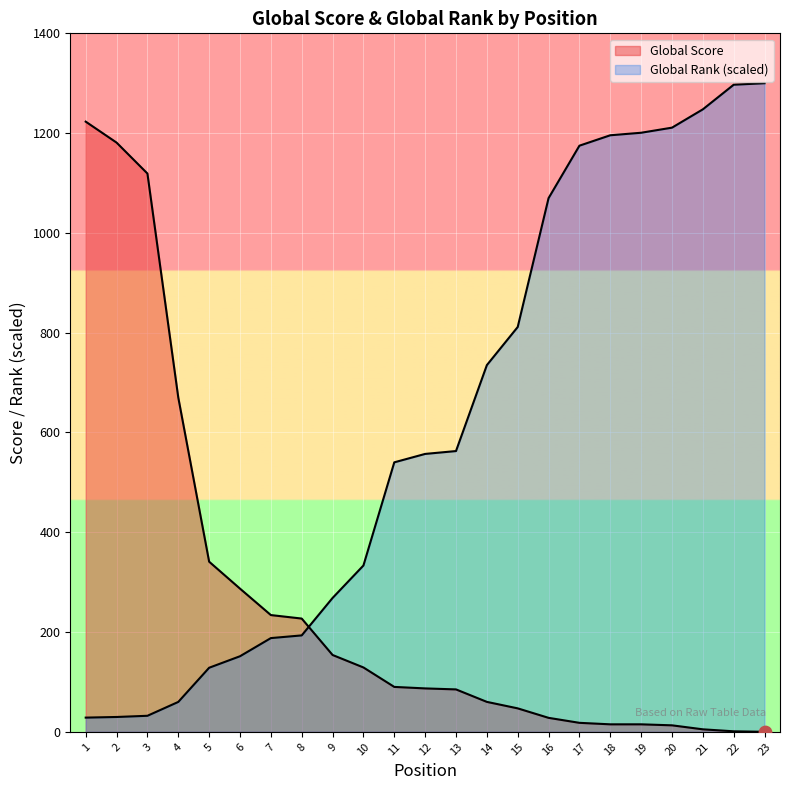

Which series has the largest total across all categories?

Global Rank (normalized)